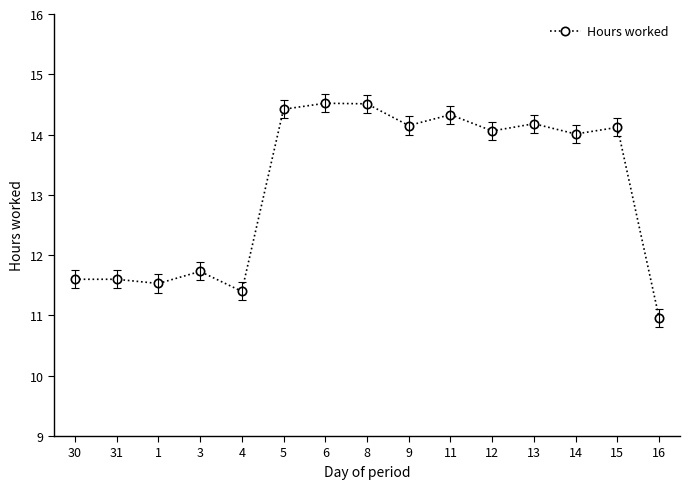

What is the minimum value shown in the chart?

11.0